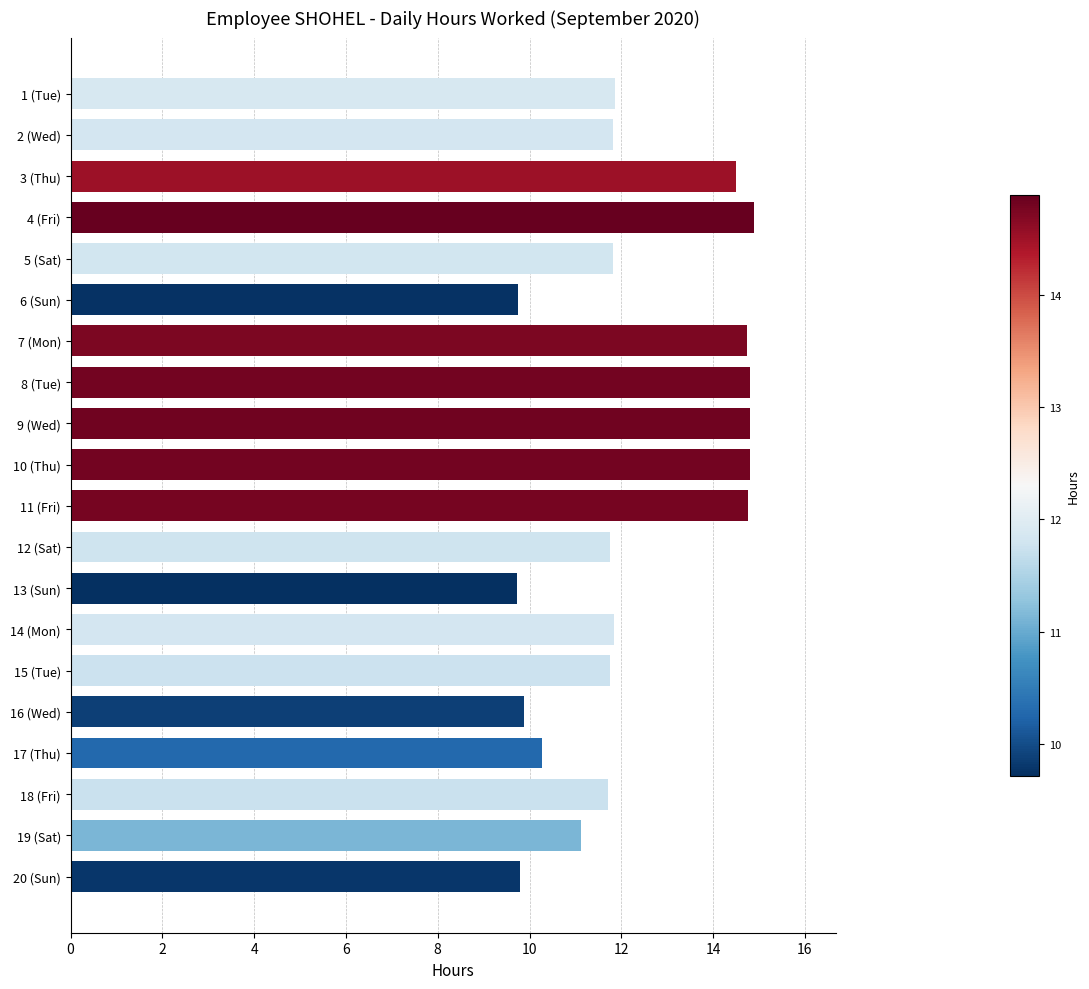

Approximately how many times larger is the value at 14 (Mon) compared to 20 (Sun)?

1.2